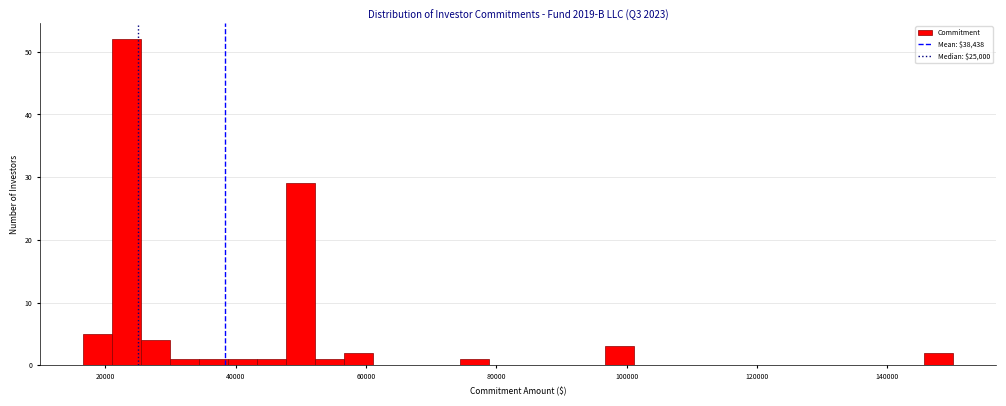

Around what value on the x-axis is the tallest bar? Give the approximate position of its centre, as read against the axis.

24000